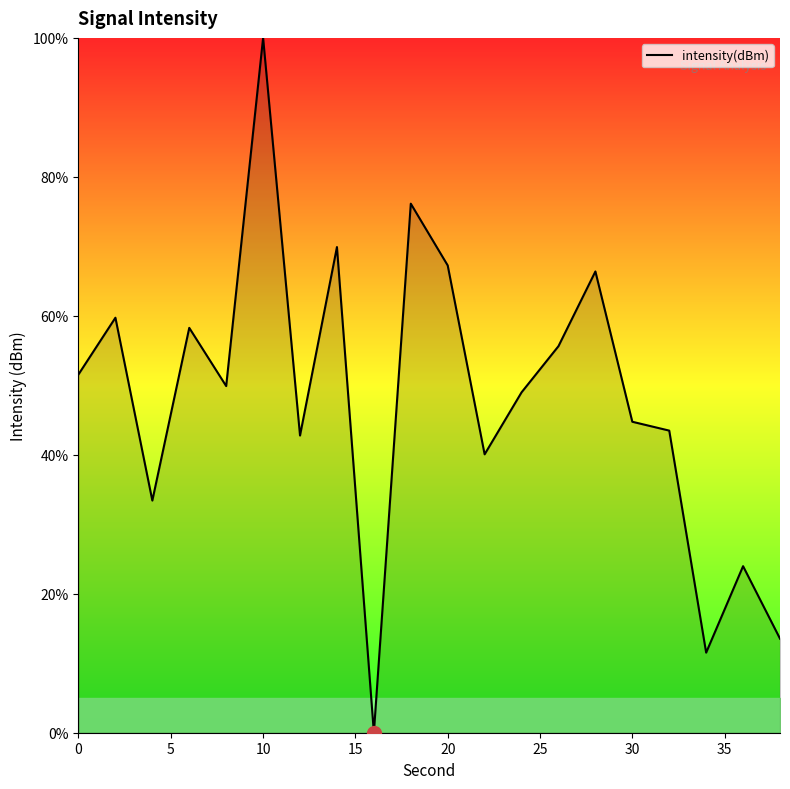

What is the average value?

47.9